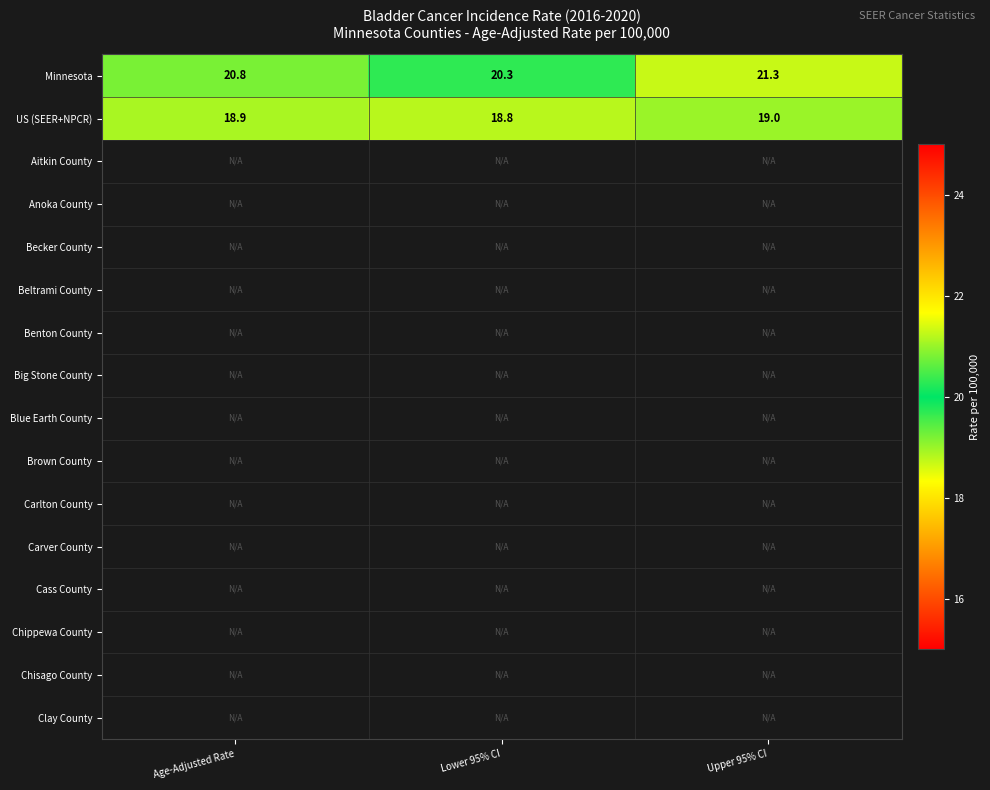

Rank the series by their average value, from highest to lowest.

Minnesota, US (SEER+NPCR), Aitkin County, Anoka County, Becker County, Beltrami County, Benton County, Big Stone County, Blue Earth County, Brown County, Carlton County, Carver County, Cass County, Chippewa County, Chisago County, Clay County